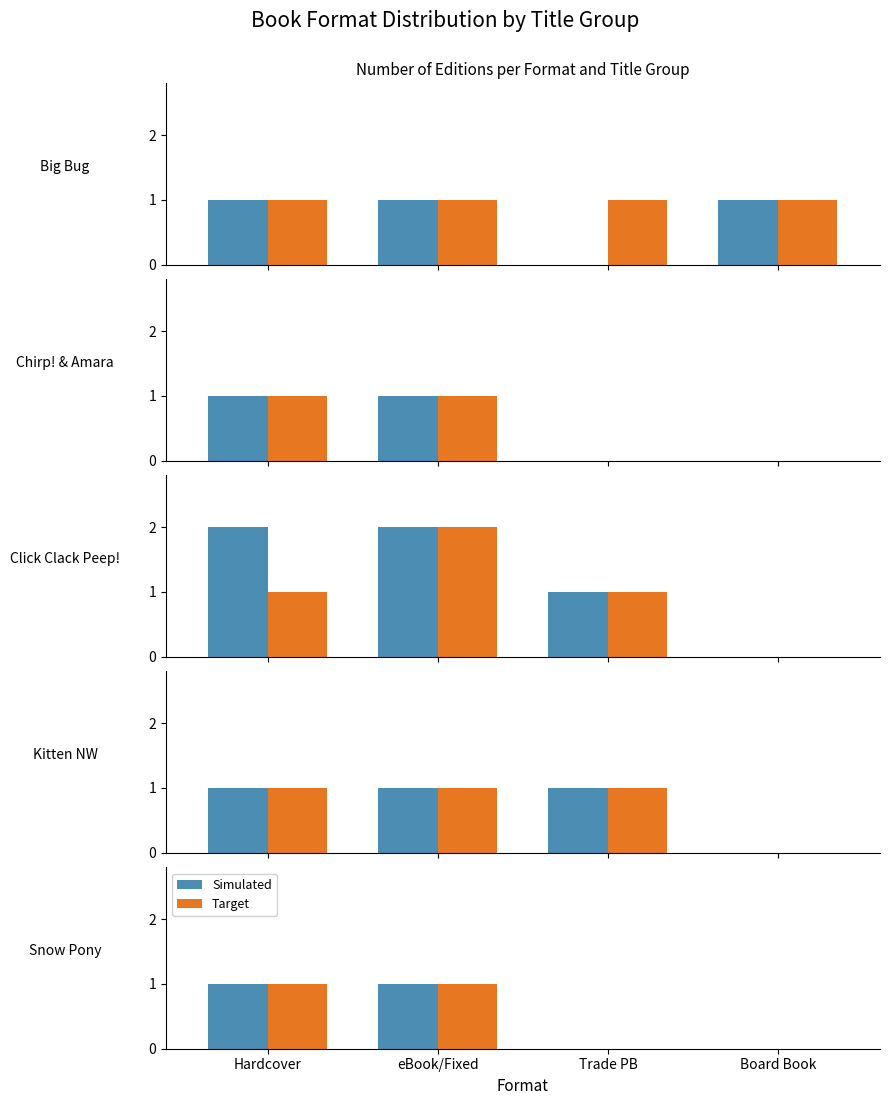

Are the bars horizontal?

No